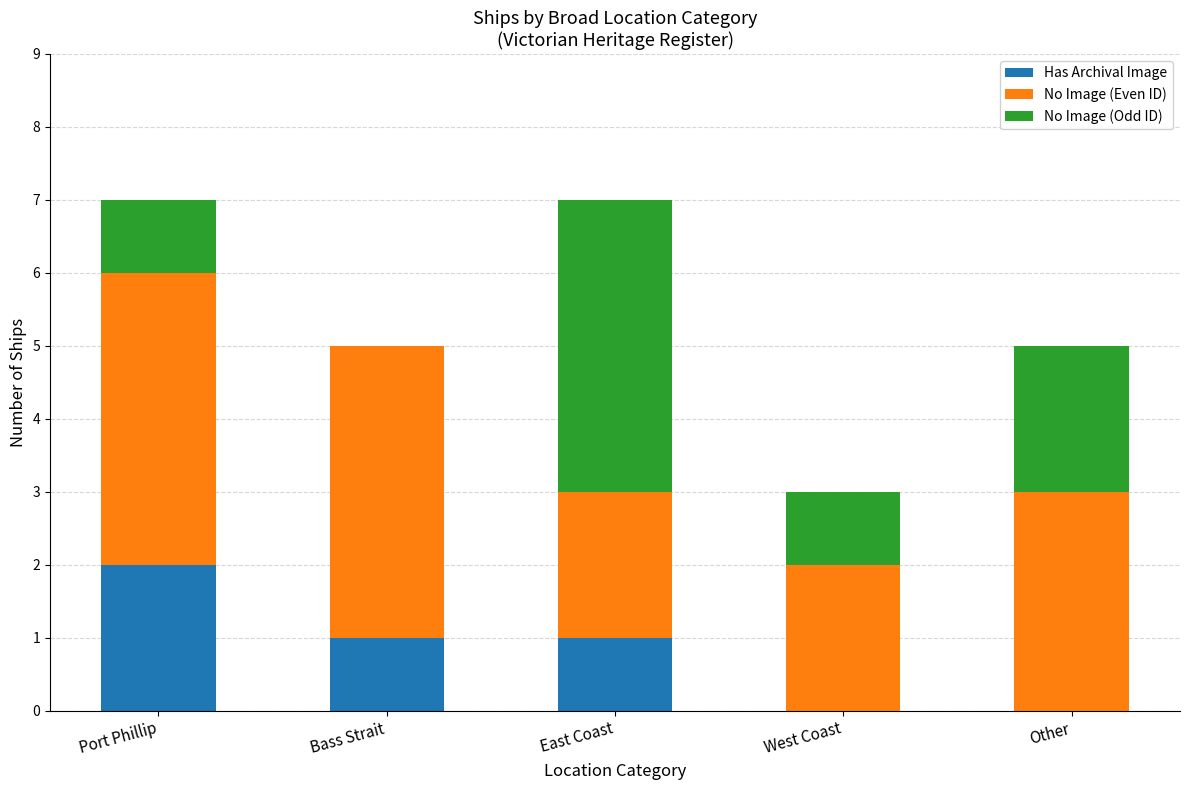

Is it true that Has Archival Image equals 1 at Port Phillip?

False